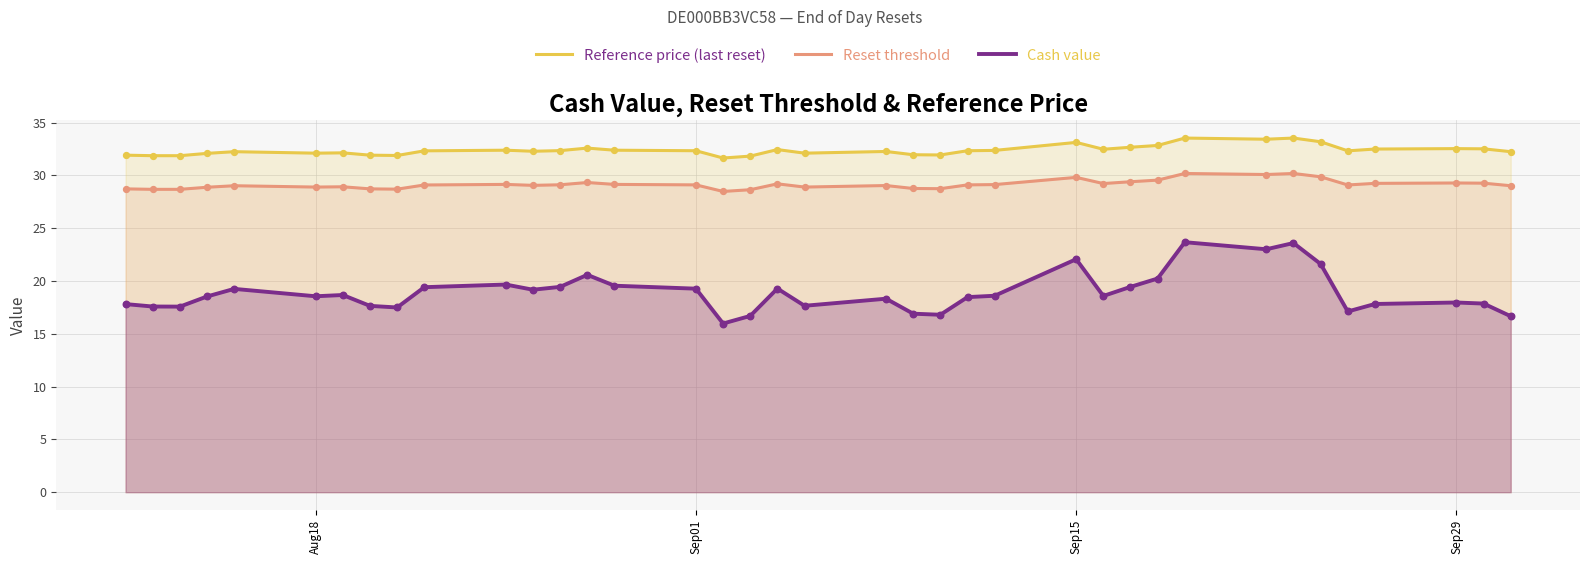

Which series has the largest total across all categories?

Reference price (last reset)